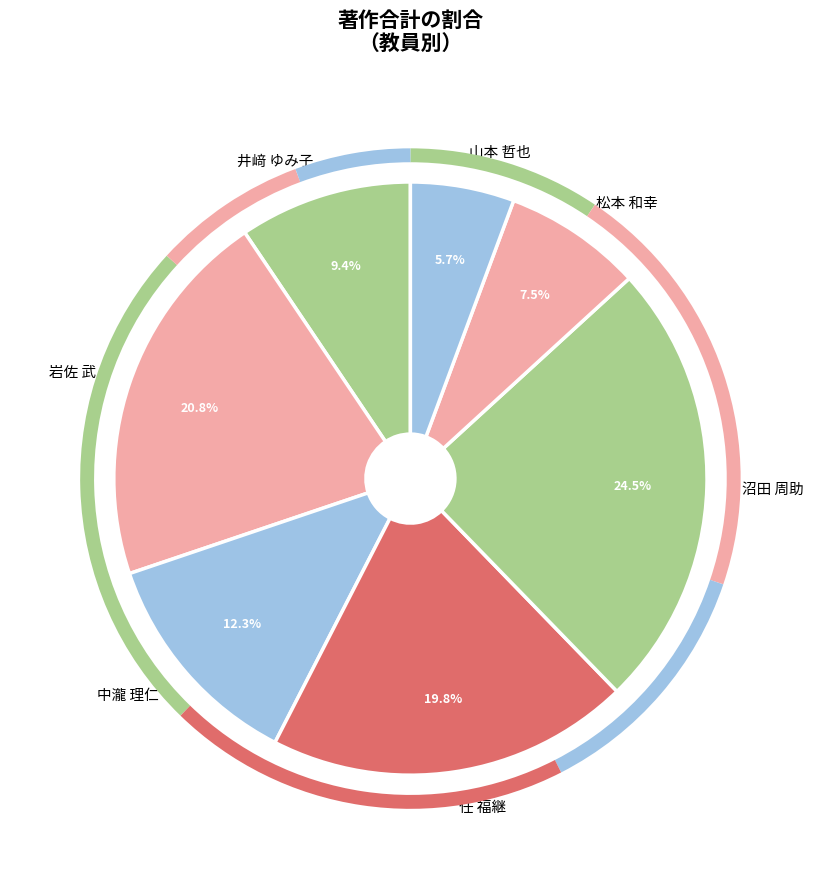

Count the number of slices in the pie.

7